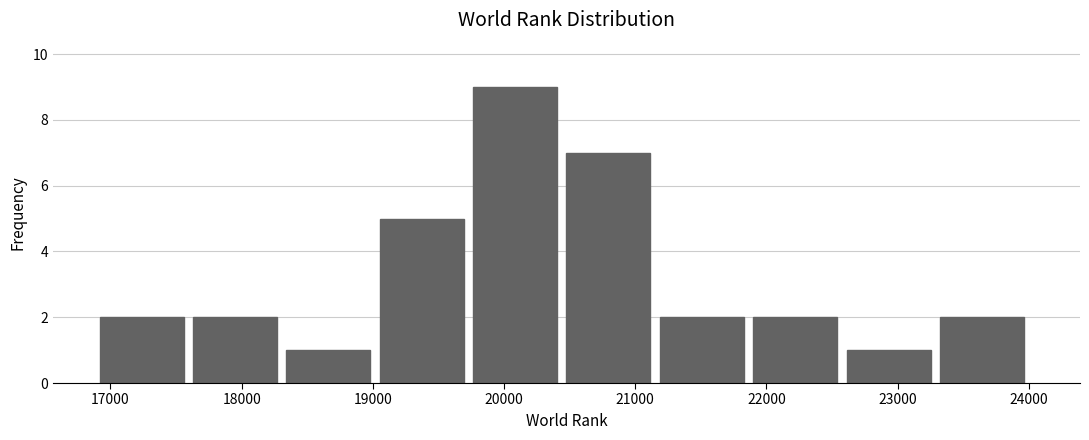

Over which range of the x-axis is the bar tallest?

19800 to 20500